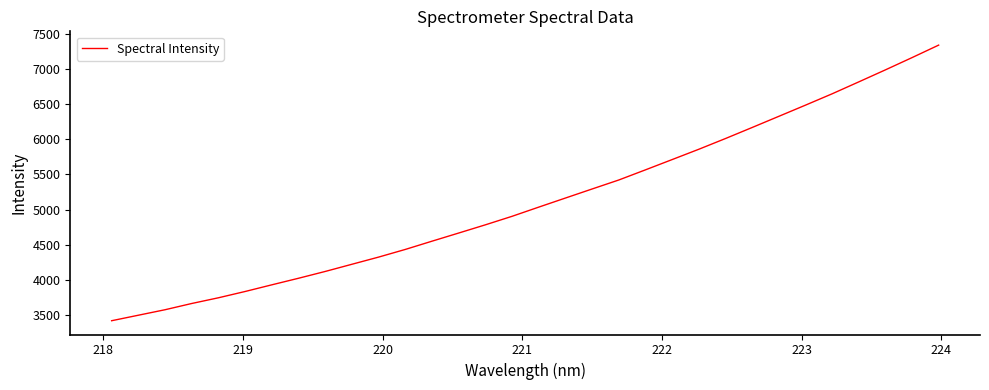

What is the smallest value displayed?

3420.2